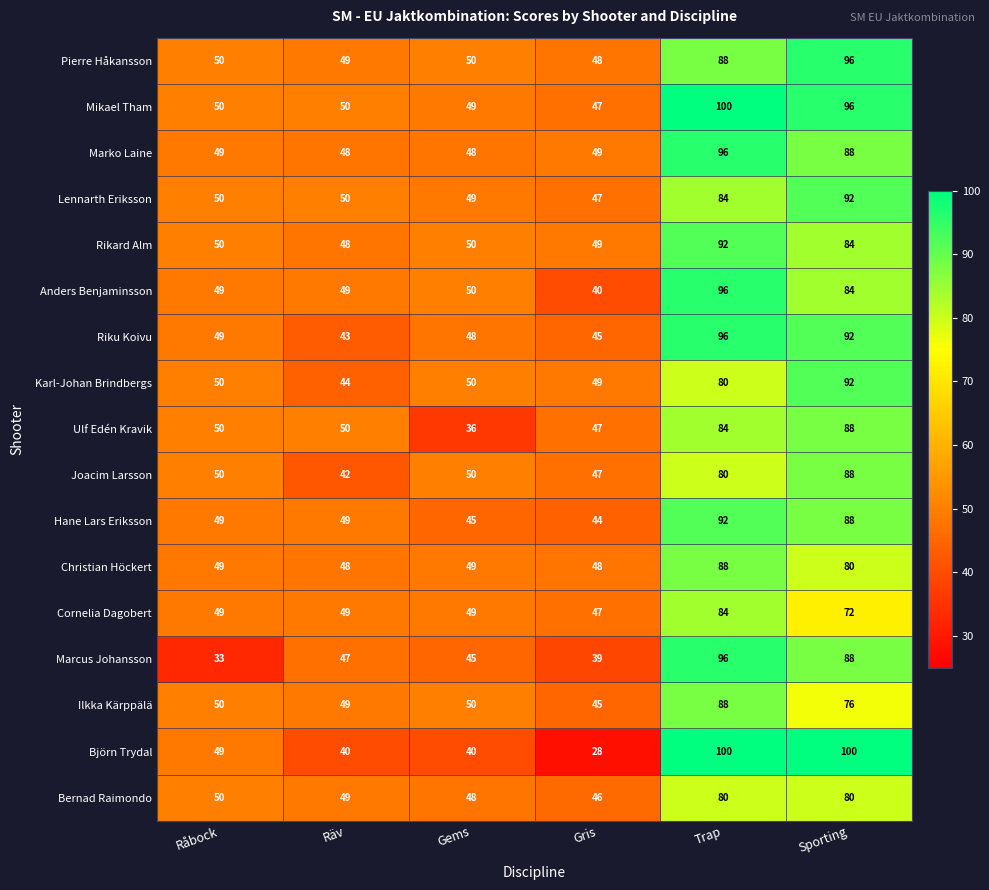

What value does the Björn Trydal series have at Sporting?

100